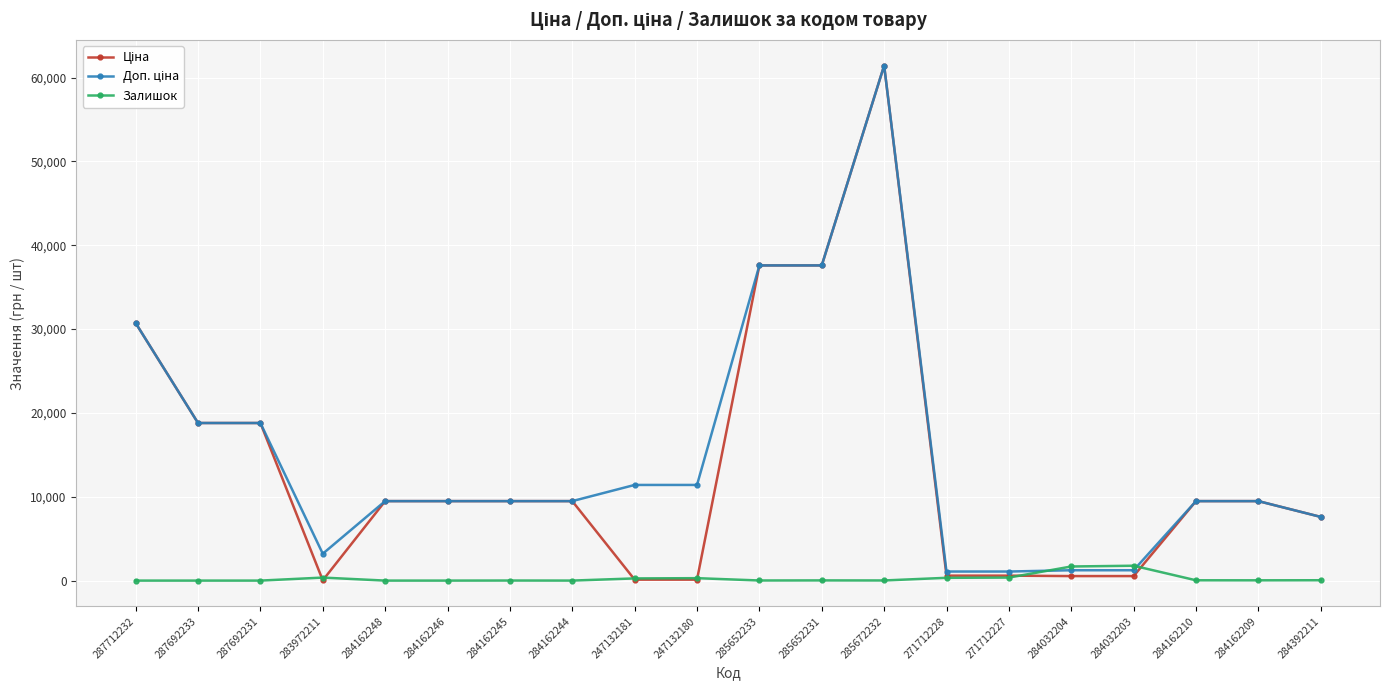

At which category is the sum across all series the highest?

285672232